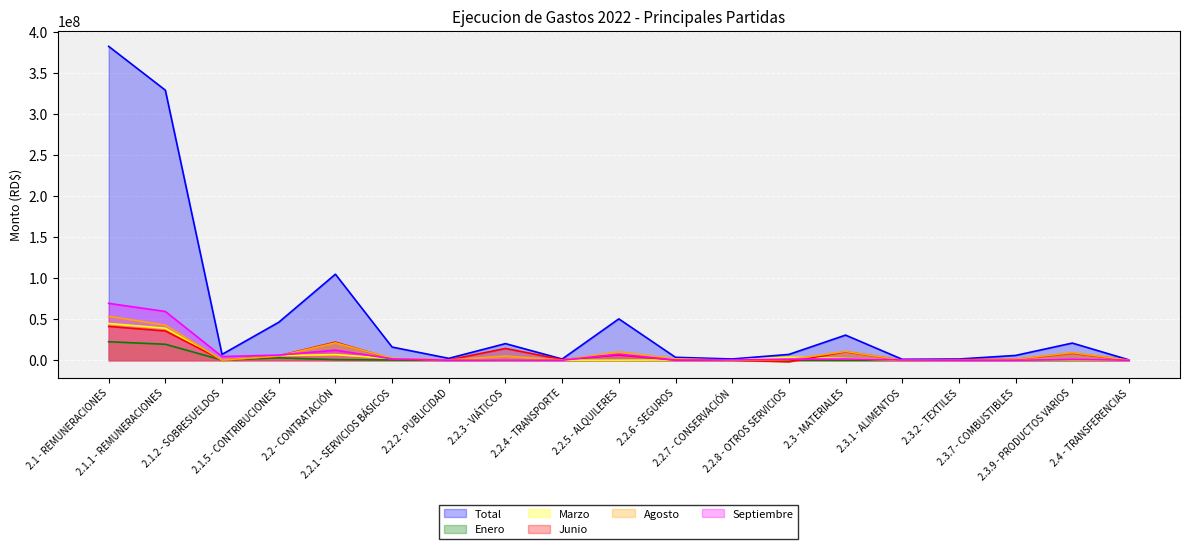

Reading left to right, what are all the values shown in this chart?

Total: 2.1 - REMUNERACIONES=382317543.0	2.1.1 - REMUNERACIONES=328950563.7	2.1.2 - SOBRESUELDOS=7123168.8	2.1.5 - CONTRIBUCIONES=46243810.4	2.2 - CONTRATACIÓN=104795519.3	2.2.1 - SERVICIOS BÁSICOS=16054563.7	2.2.2 - PUBLICIDAD=2290831.6	2.2.3 - VIÁTICOS=20249258.0	2.2.4 - TRANSPORTE=1462510.0	2.2.5 - ALQUILERES=50383241.3	2.2.6 - SEGUROS=3544497.9	2.2.7 - CONSERVACIÓN=1526530.2	2.2.8 - OTROS SERVICIOS=7068955.5	2.3 - MATERIALES=30604463.7	2.3.1 - ALIMENTOS=1125014.4	2.3.2 - TEXTILES=1479706.5	2.3.7 - COMBUSTIBLES=5854276.1	2.3.9 - PRODUCTOS VARIOS=20908961.4	2.4 - TRANSFERENCIAS=427029.0
Enero: 2.1 - REMUNERACIONES=22536319.5	2.1.1 - REMUNERACIONES=19449552.6	2.1.2 - SOBRESUELDOS=153500.0	2.1.5 - CONTRIBUCIONES=2933266.9	2.2 - CONTRATACIÓN=745799.5	2.2.1 - SERVICIOS BÁSICOS=299943.0	2.2.2 - PUBLICIDAD=0.0	2.2.3 - VIÁTICOS=0.0	2.2.4 - TRANSPORTE=0.0	2.2.5 - ALQUILERES=150800.0	2.2.6 - SEGUROS=123042.0	2.2.7 - CONSERVACIÓN=0.0	2.2.8 - OTROS SERVICIOS=172014.5	2.3 - MATERIALES=0.0	2.3.1 - ALIMENTOS=0.0	2.3.2 - TEXTILES=0.0	2.3.7 - COMBUSTIBLES=0.0	2.3.9 - PRODUCTOS VARIOS=0.0	2.4 - TRANSFERENCIAS=0.0
Marzo: 2.1 - REMUNERACIONES=44700961.5	2.1.1 - REMUNERACIONES=38973060.4	2.1.2 - SOBRESUELDOS=153500.0	2.1.5 - CONTRIBUCIONES=5574401.1	2.2 - CONTRATACIÓN=6859144.7	2.2.1 - SERVICIOS BÁSICOS=2094933.0	2.2.2 - PUBLICIDAD=219330.5	2.2.3 - VIÁTICOS=61600.0	2.2.4 - TRANSPORTE=87900.0	2.2.5 - ALQUILERES=150800.0	2.2.6 - SEGUROS=280130.9	2.2.7 - CONSERVACIÓN=25000.0	2.2.8 - OTROS SERVICIOS=3780999.9	2.3 - MATERIALES=2102146.1	2.3.1 - ALIMENTOS=13974.7	2.3.2 - TEXTILES=536188.6	2.3.7 - COMBUSTIBLES=911565.5	2.3.9 - PRODUCTOS VARIOS=450464.5	2.4 - TRANSFERENCIAS=0.0
Junio: 2.1 - REMUNERACIONES=41127646.8	2.1.1 - REMUNERACIONES=35629302.0	2.1.2 - SOBRESUELDOS=153500.0	2.1.5 - CONTRIBUCIONES=5344844.9	2.2 - CONTRATACIÓN=22058253.4	2.2.1 - SERVICIOS BÁSICOS=1605211.6	2.2.2 - PUBLICIDAD=381702.3	2.2.3 - VIÁTICOS=14340708.0	2.2.4 - TRANSPORTE=836880.0	2.2.5 - ALQUILERES=6463034.5	2.2.6 - SEGUROS=182910.4	2.2.7 - CONSERVACIÓN=42840.4	2.2.8 - OTROS SERVICIOS=-1891481.1	2.3 - MATERIALES=10336405.4	2.3.1 - ALIMENTOS=40162.2	2.3.2 - TEXTILES=689876.8	2.3.7 - COMBUSTIBLES=1067800.0	2.3.9 - PRODUCTOS VARIOS=8524998.5	2.4 - TRANSFERENCIAS=0.0
Agosto: 2.1 - REMUNERACIONES=53497599.8	2.1.1 - REMUNERACIONES=42768201.3	2.1.2 - SOBRESUELDOS=153500.0	2.1.5 - CONTRIBUCIONES=5111168.0	2.2 - CONTRATACIÓN=21157483.9	2.2.1 - SERVICIOS BÁSICOS=2273751.6	2.2.2 - PUBLICIDAD=368953.9	2.2.3 - VIÁTICOS=5089600.0	2.2.4 - TRANSPORTE=255080.0	2.2.5 - ALQUILERES=10225764.4	2.2.6 - SEGUROS=1756788.5	2.2.7 - CONSERVACIÓN=152033.0	2.2.8 - OTROS SERVICIOS=765885.9	2.3 - MATERIALES=10692816.5	2.3.1 - ALIMENTOS=60400.7	2.3.2 - TEXTILES=0.0	2.3.7 - COMBUSTIBLES=1246770.6	2.3.9 - PRODUCTOS VARIOS=9083530.4	2.4 - TRANSFERENCIAS=59275.0
Septiembre: 2.1 - REMUNERACIONES=69283999.8	2.1.1 - REMUNERACIONES=59369675.1	2.1.2 - SOBRESUELDOS=4473663.8	2.1.5 - CONTRIBUCIONES=6255734.7	2.2 - CONTRATACIÓN=12230769.9	2.2.1 - SERVICIOS BÁSICOS=1619921.3	2.2.2 - PUBLICIDAD=0.0	2.2.3 - VIÁTICOS=166450.0	2.2.4 - TRANSPORTE=23500.0	2.2.5 - ALQUILERES=7391152.1	2.2.6 - SEGUROS=182980.6	2.2.7 - CONSERVACIÓN=535466.2	2.2.8 - OTROS SERVICIOS=1250724.4	2.3 - MATERIALES=1537073.4	2.3.1 - ALIMENTOS=338735.8	2.3.2 - TEXTILES=0.0	2.3.7 - COMBUSTIBLES=27140.0	2.3.9 - PRODUCTOS VARIOS=1053579.1	2.4 - TRANSFERENCIAS=0.0